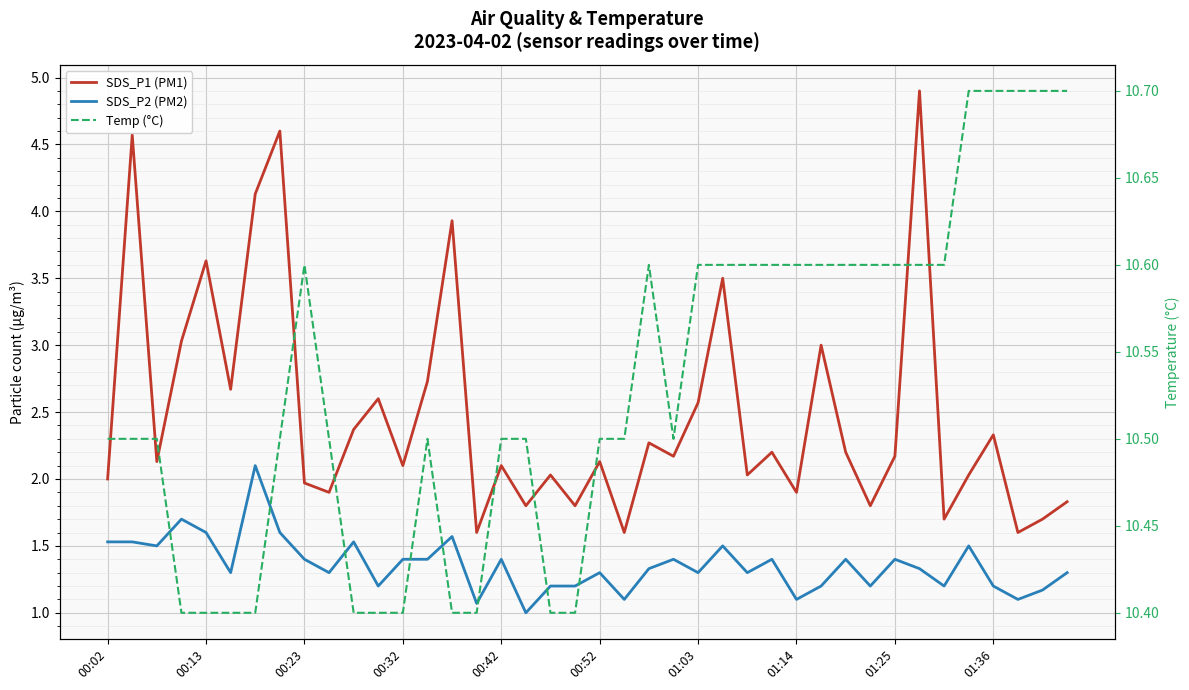

Rank the series at 15 from highest to lowest value.

Temp (°C), SDS_P1 (PM1), SDS_P2 (PM2)